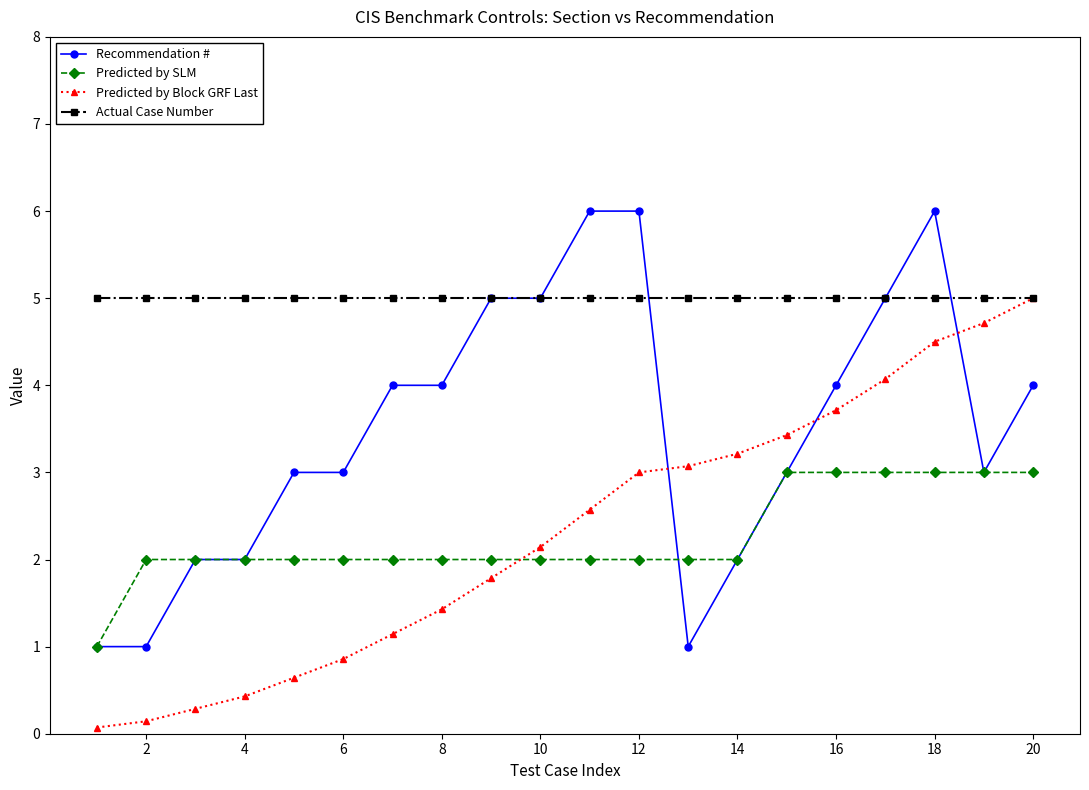

Which series has the largest total across all categories?

Actual Case Number